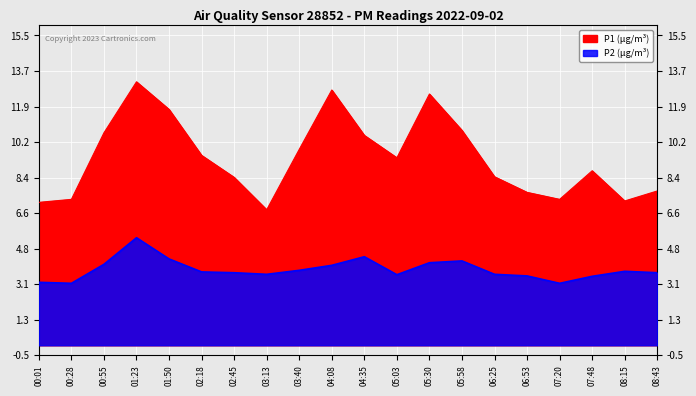

Is it true that P1 equals 7.7 at 08:43?

True